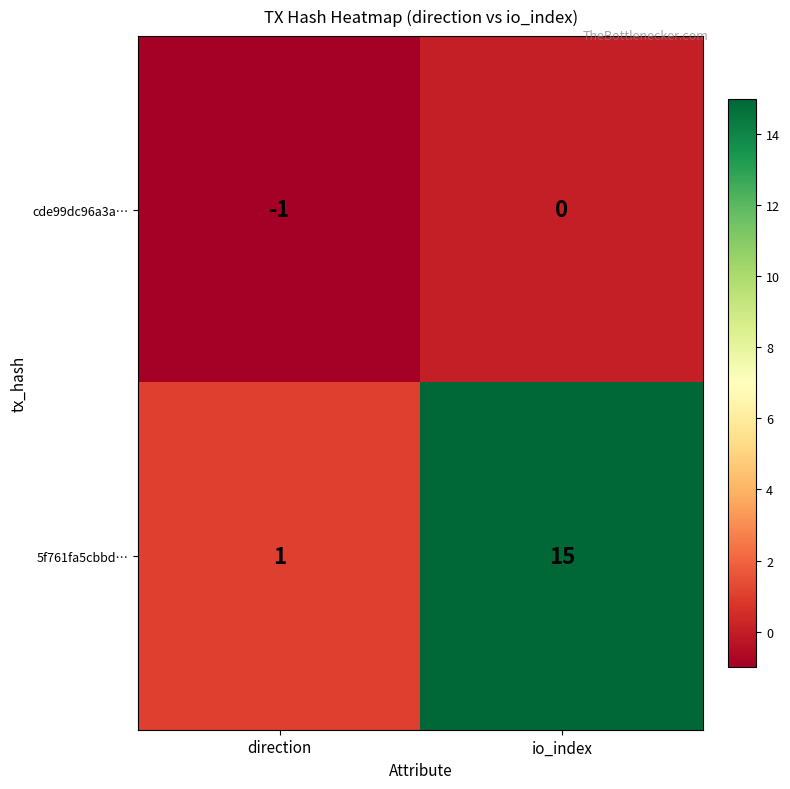

At direction, list the series in order from largest to smallest.

5f761fa5cbbd…, cde99dc96a3a…